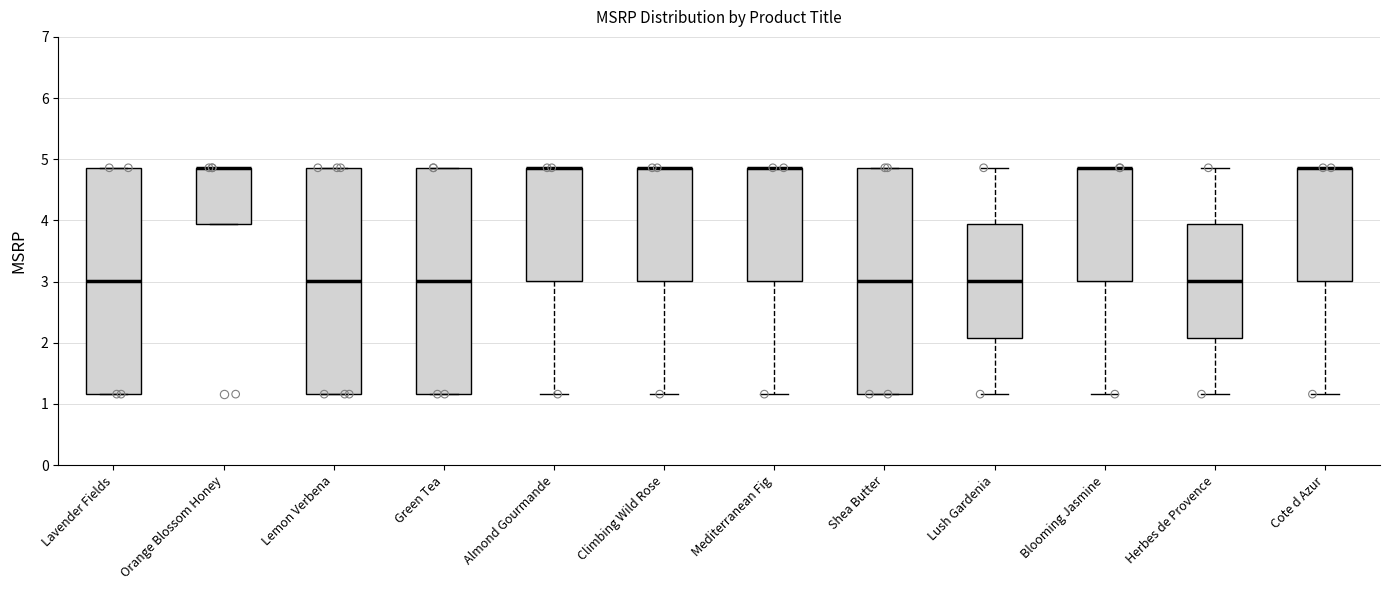

Where does the median line of the box for Lavender Fields sit on the y-axis? The values are not printed on the chart, so give them approximately, as read against the axis.

3.0